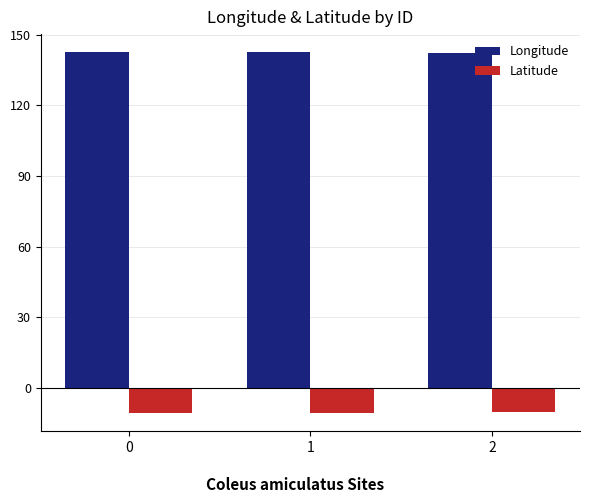

Count the number of categories in the chart.

3